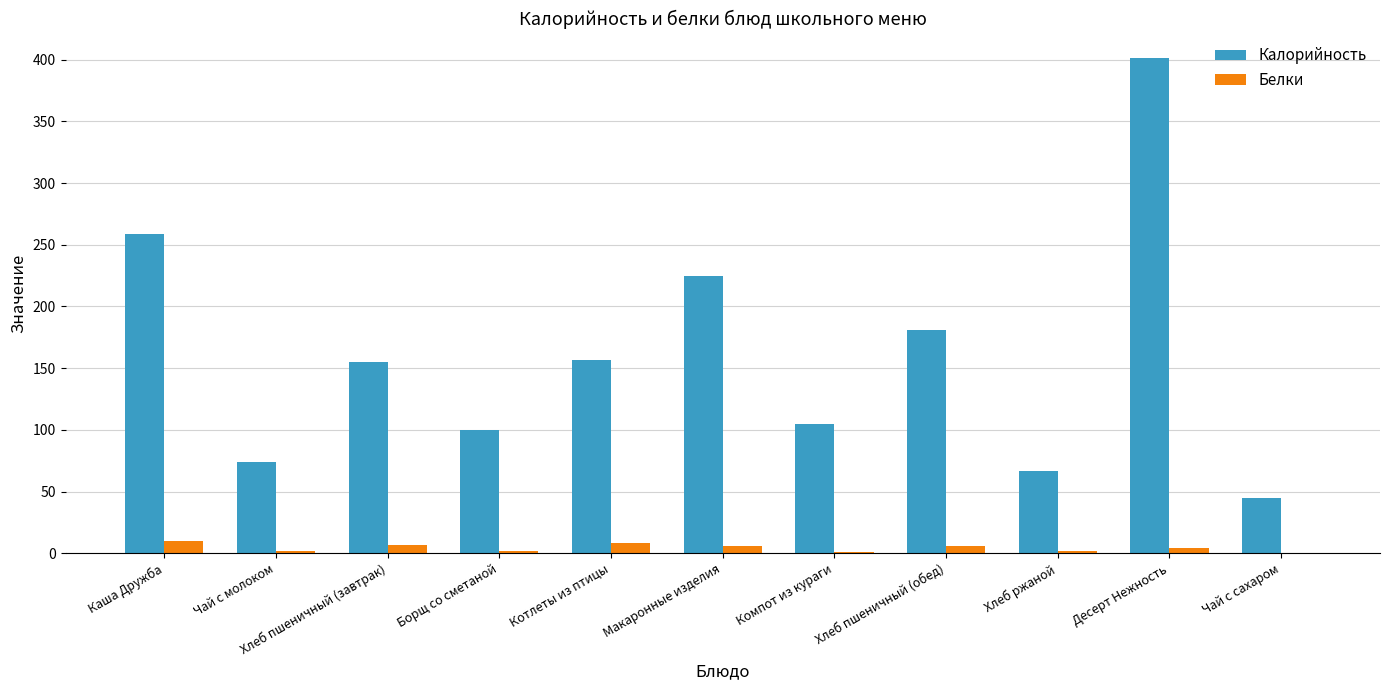

What is the total value across all series at Хлеб пшеничный (обед)?

187